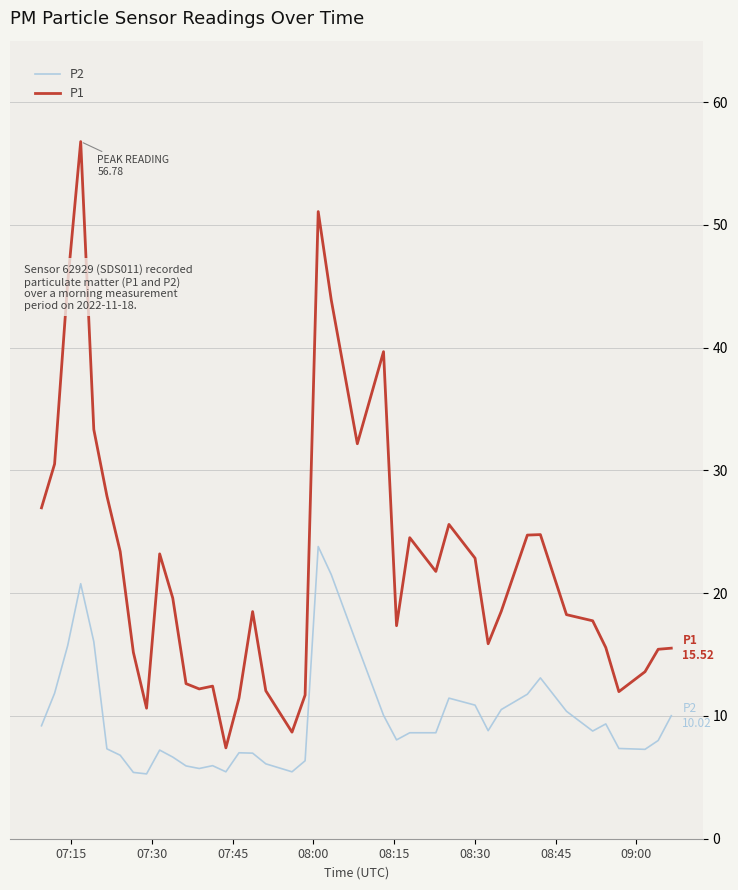

What is the greatest value displayed?

56.8